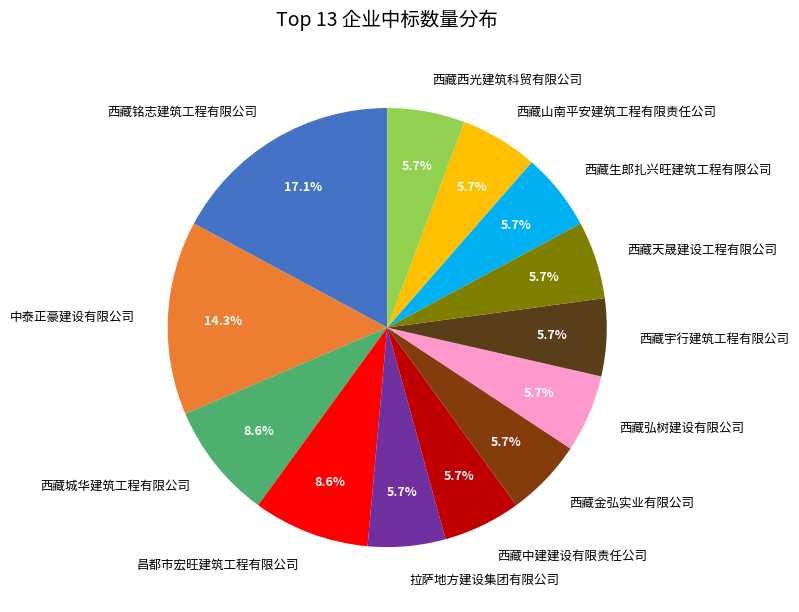

Count the number of slices in the pie.

13